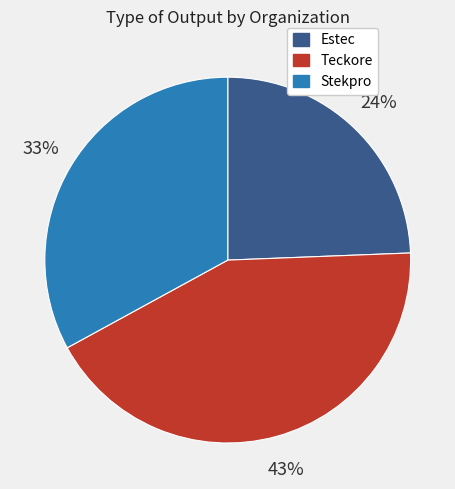

To the nearest percent, what percentage of the pie is Stekpro?

33%